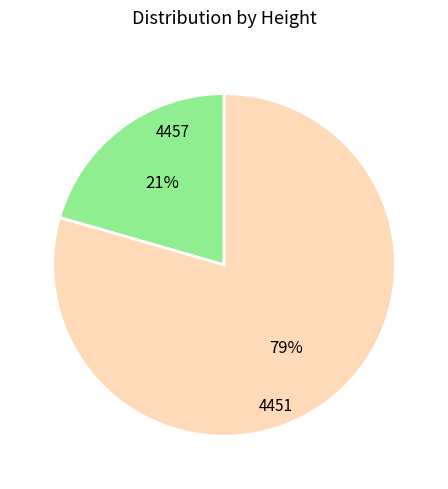

Which has a higher value, 4457 or 4451?

4451